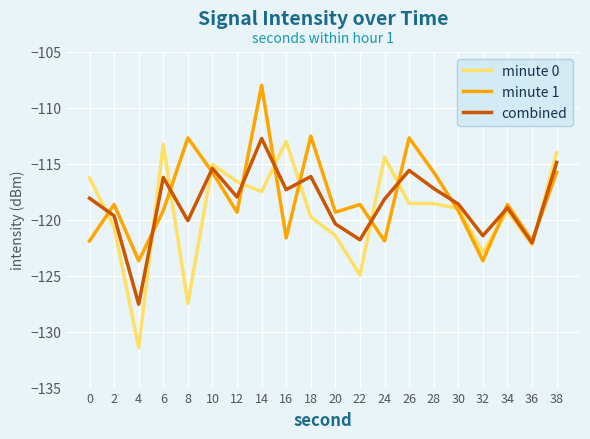

What is the difference between the second highest and minimum values in the minute 0 series?

18.2